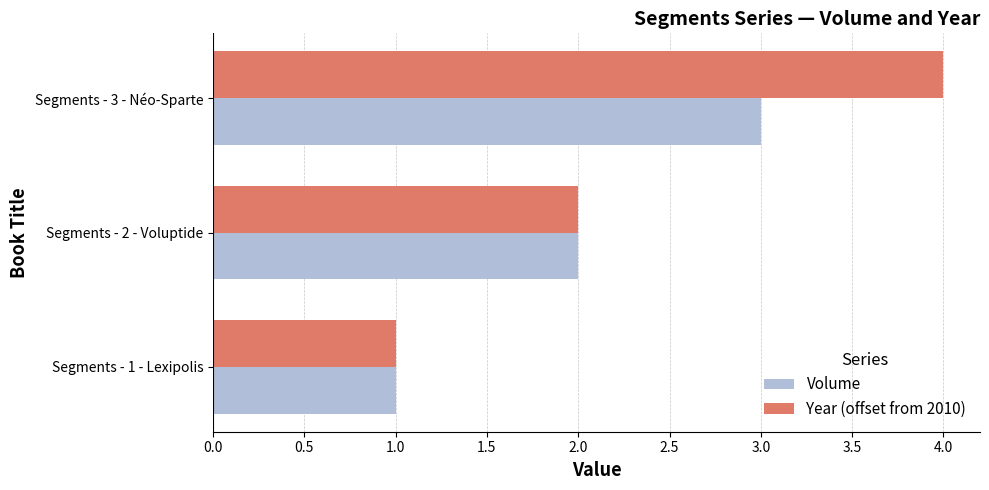

What is the maximum value for Volume?

3